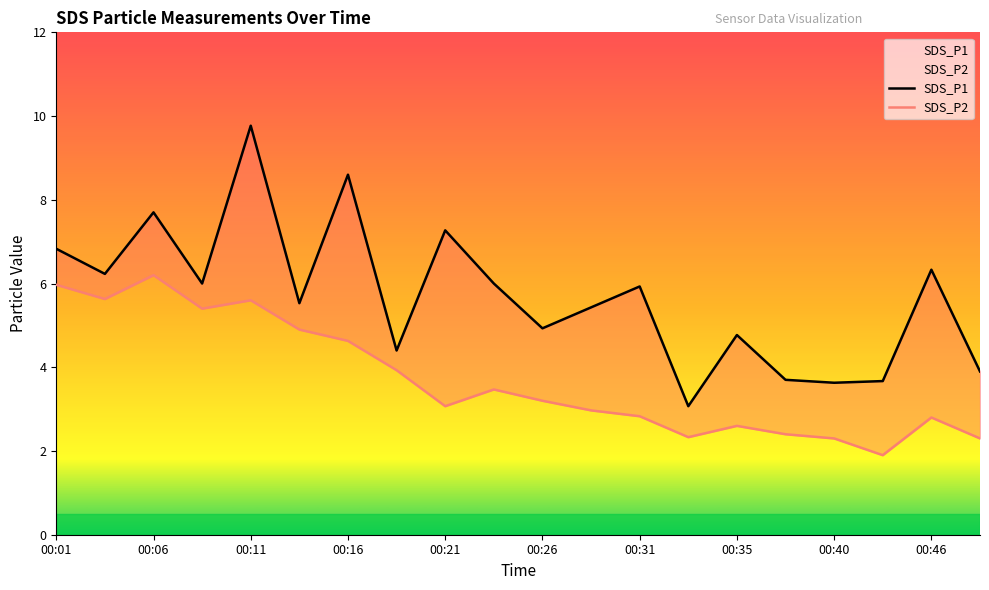

List the series in order of their overall mean, highest first.

SDS_P1, SDS_P2